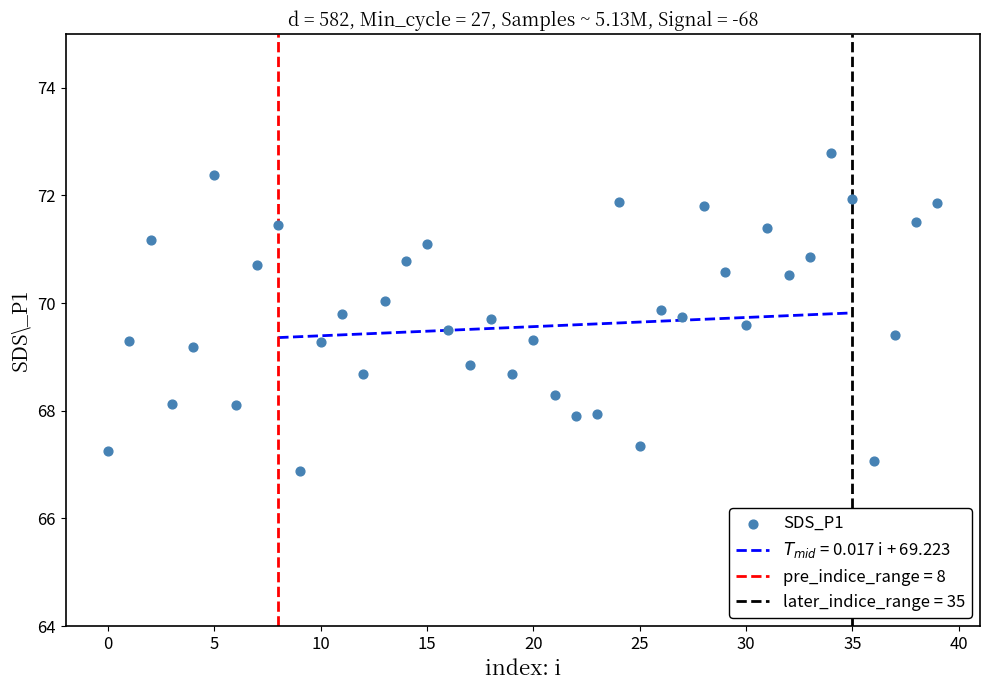

What is the range of Y values (max minus min)?

5.9